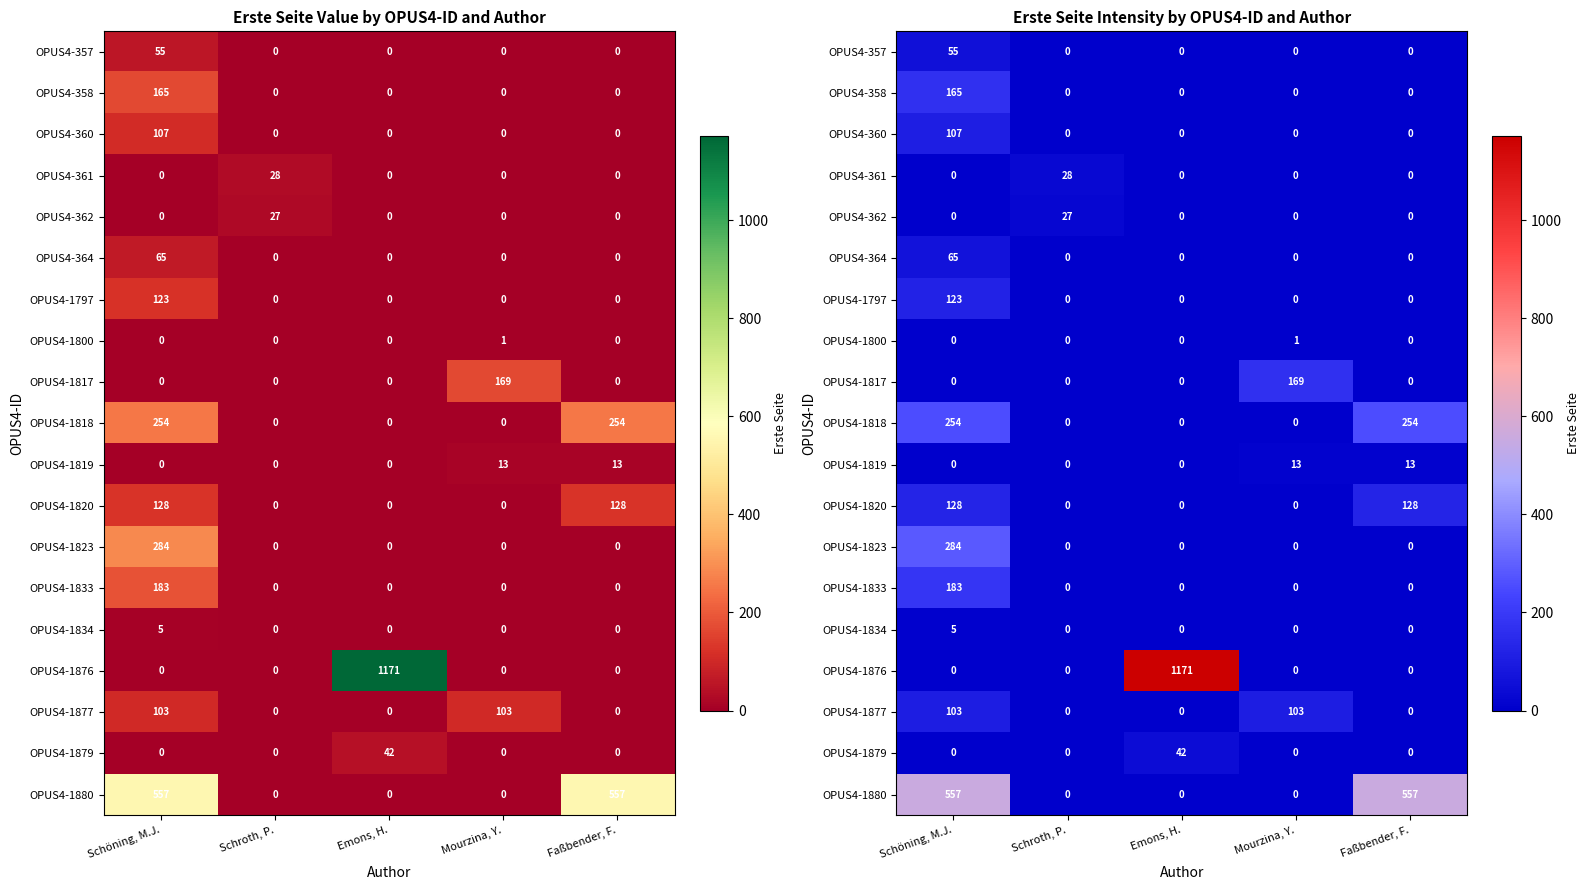

How many positive values does the OPUS4-1880 series have?

2